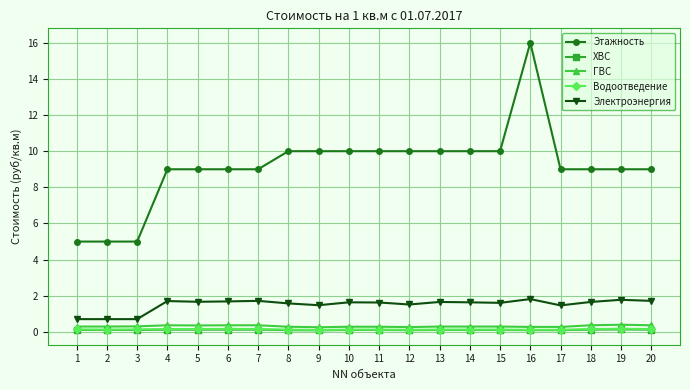

True or false: Этажность and Водоотведение cross at least once.

False